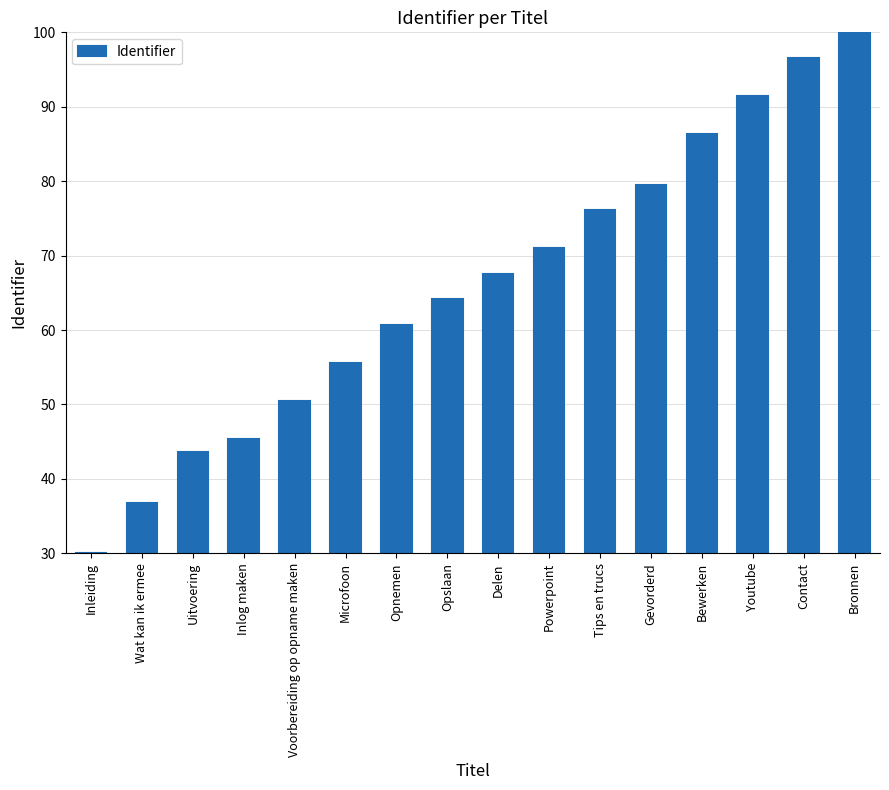

Which has a higher value, Gevorderd or Contact?

Contact